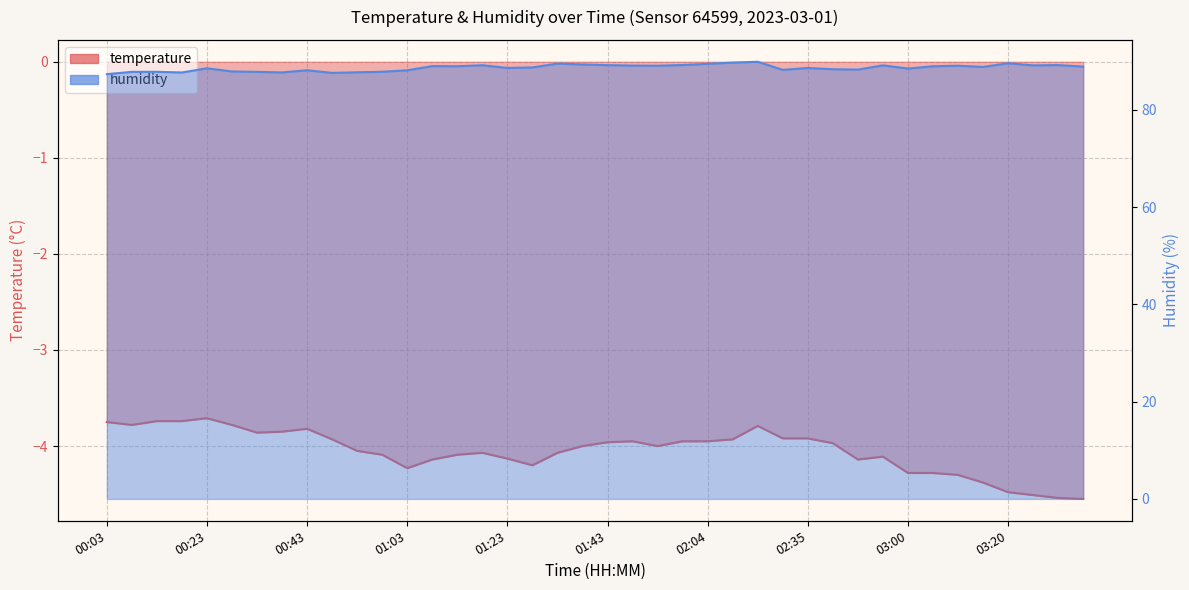

Reading left to right, extract all data points from this chart.

temperature: 00:03=-3.8	00:08=-3.8	00:13=-3.7	00:18=-3.7	00:23=-3.7	00:28=-3.8	00:33=-3.9	00:38=-3.9	00:43=-3.8	00:48=-3.9	00:53=-4.0	00:58=-4.1	01:03=-4.2	01:08=-4.1	01:13=-4.1	01:18=-4.1	01:23=-4.1	01:28=-4.2	01:33=-4.1	01:38=-4.0	01:43=-4.0	01:48=-4.0	01:53=-4.0	01:59=-4.0	02:04=-4.0	02:09=-3.9	02:14=-3.8	02:30=-3.9	02:35=-3.9	02:40=-4.0	02:45=-4.1	02:55=-4.1	03:00=-4.3	03:05=-4.3	03:10=-4.3	03:15=-4.4	03:20=-4.5	03:25=-4.5	03:30=-4.5	03:35=-4.5
humidity: 00:03=87.3	00:08=87.8	00:13=87.8	00:18=87.7	00:23=88.5	00:28=87.9	00:33=87.8	00:38=87.7	00:43=88.2	00:48=87.6	00:53=87.7	00:58=87.8	01:03=88.1	01:08=89.0	01:13=89.0	01:18=89.2	01:23=88.6	01:28=88.7	01:33=89.5	01:38=89.3	01:43=89.2	01:48=89.1	01:53=89.1	01:59=89.2	02:04=89.5	02:09=89.7	02:14=89.9	02:30=88.2	02:35=88.6	02:40=88.4	02:45=88.3	02:55=89.2	03:00=88.5	03:05=89.0	03:10=89.1	03:15=88.8	03:20=89.6	03:25=89.2	03:30=89.2	03:35=88.9